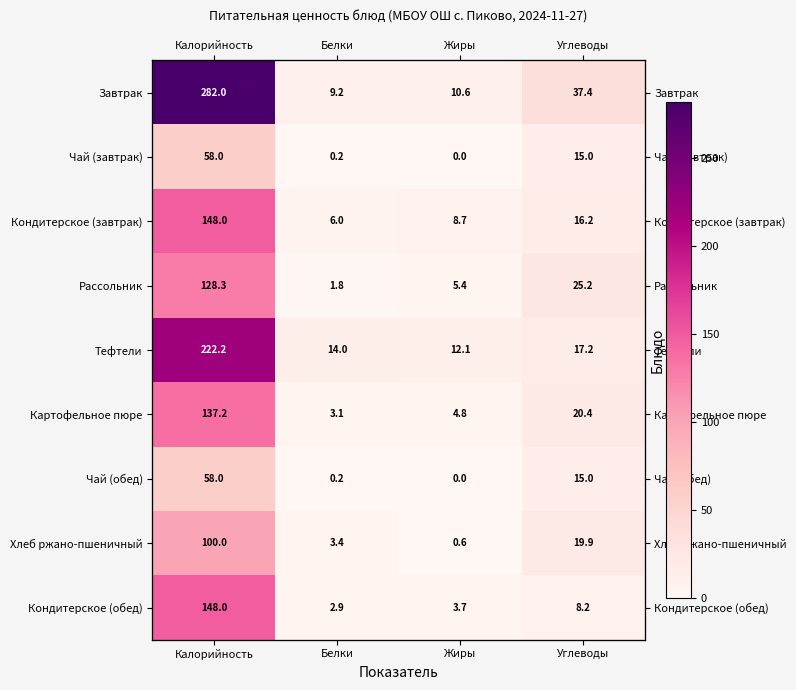

At which category is the sum across all series the highest?

Калорийность